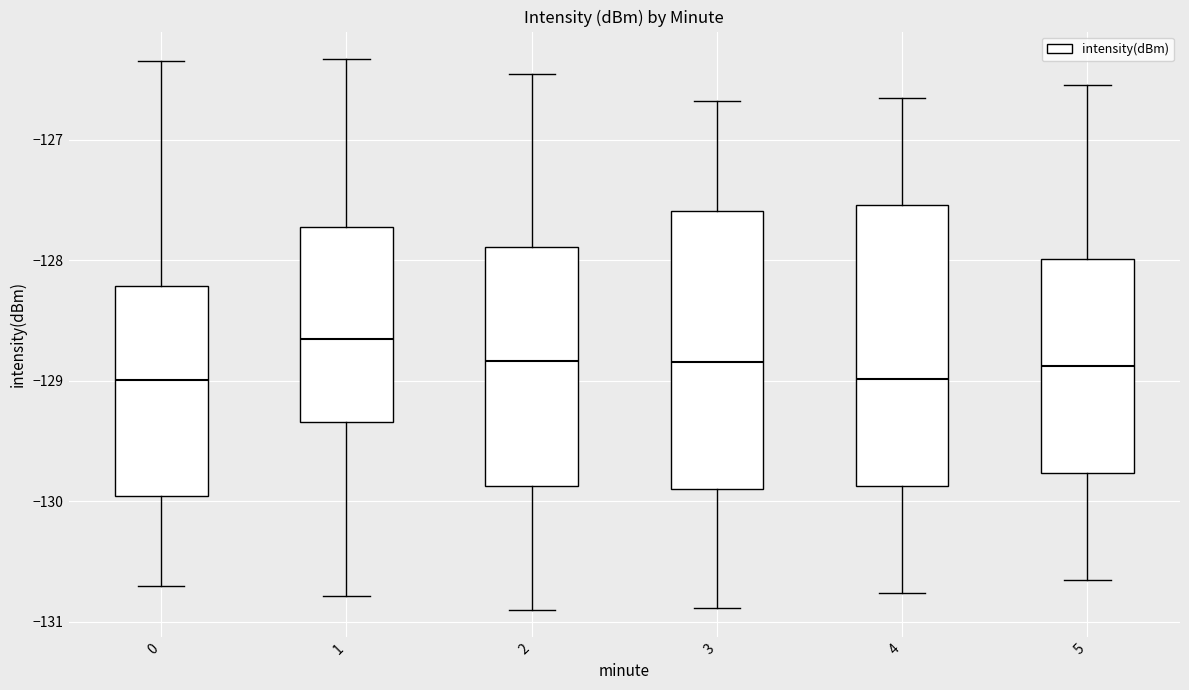

Where does the upper whisker of the box at x = 4 end on the y-axis? The values are not printed on the chart, so give them approximately, as read against the axis.

-126.7